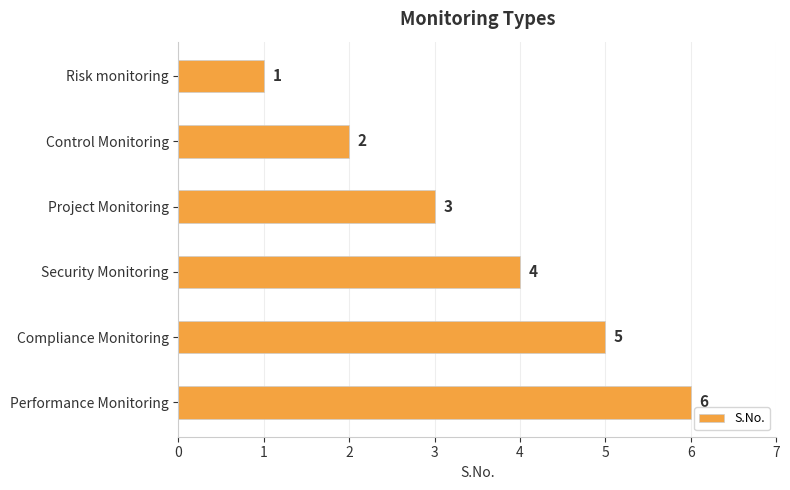

How many values are between 2 and 5?

4